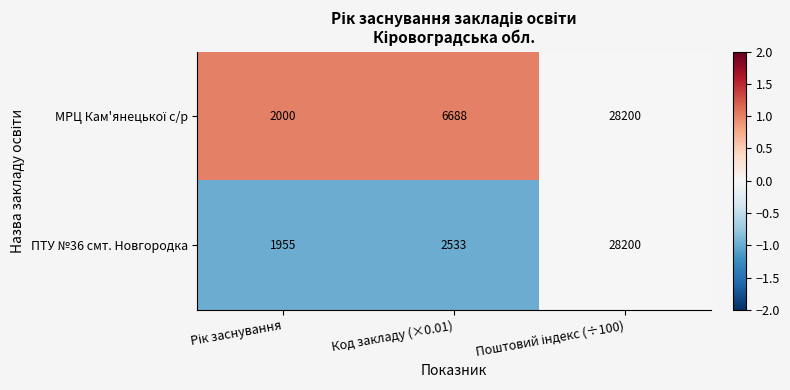

What is the spread (max minus min) of values at Код закладу (×0.01)?

4155